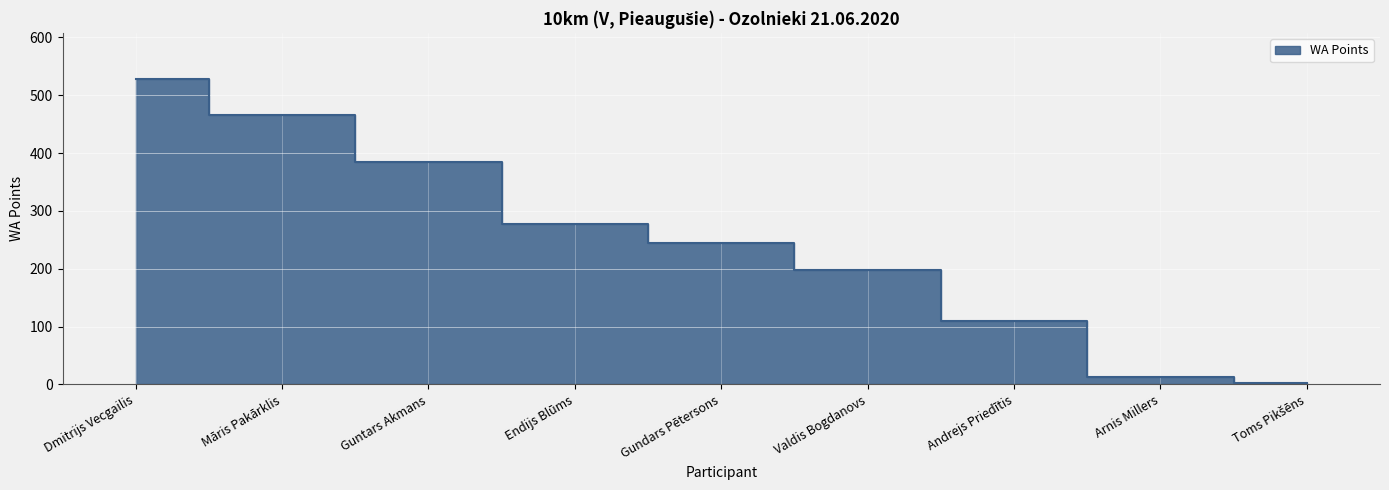

How many values are between 110 and 385?

5